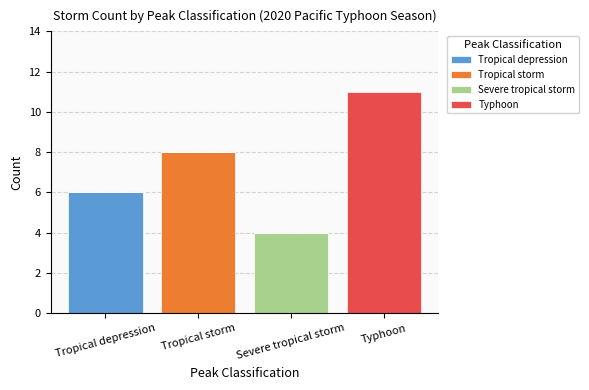

What is the total value across all series at Tropical storm?

8